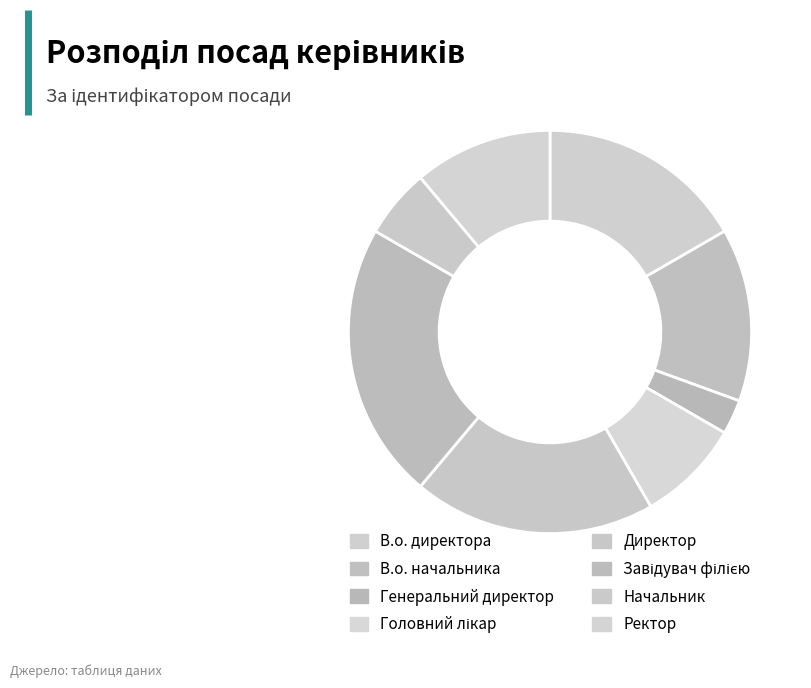

What percentage is the Ректор slice, to the nearest percent?

11%